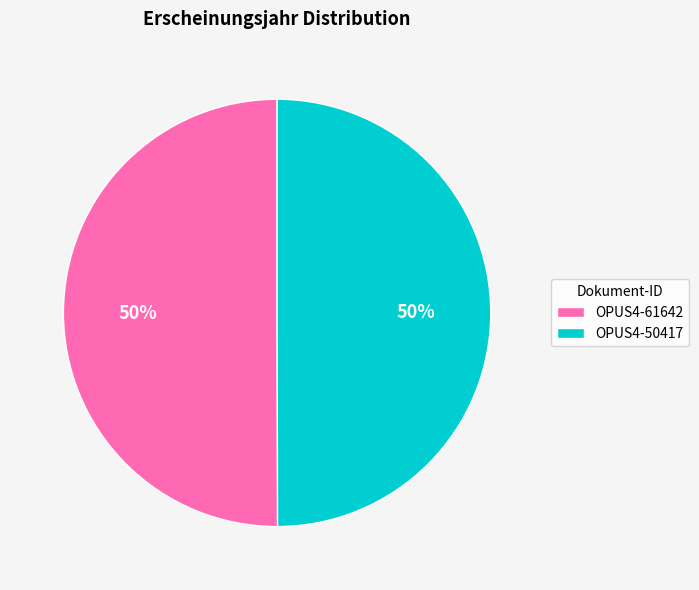

What percentage is the OPUS4-50417 slice, to the nearest percent?

50%